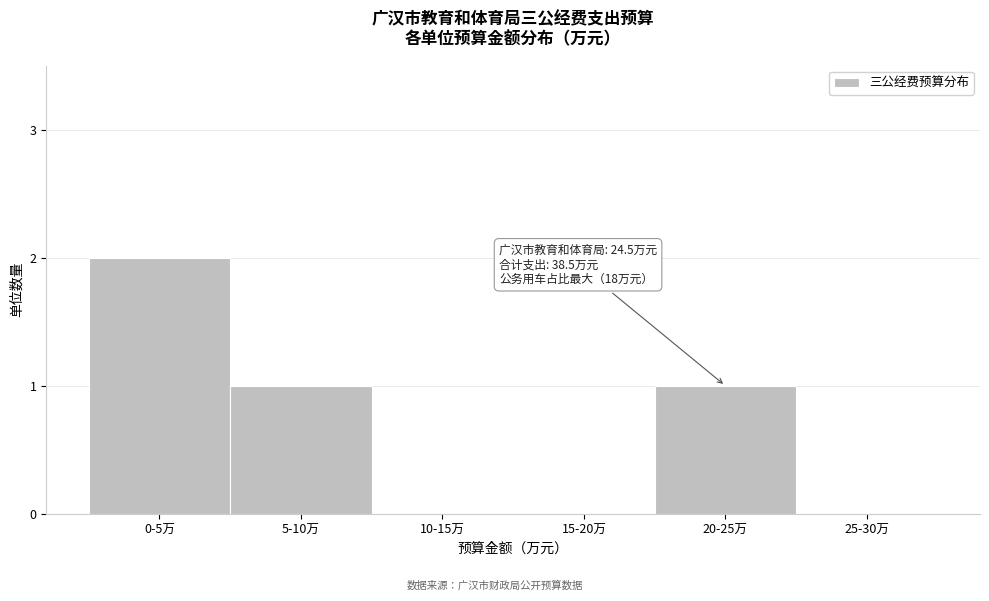

Reading left to right, extract all data points from this chart.

0-5万=2	5-10万=1	10-15万=0	15-20万=0	20-25万=1	25-30万=0